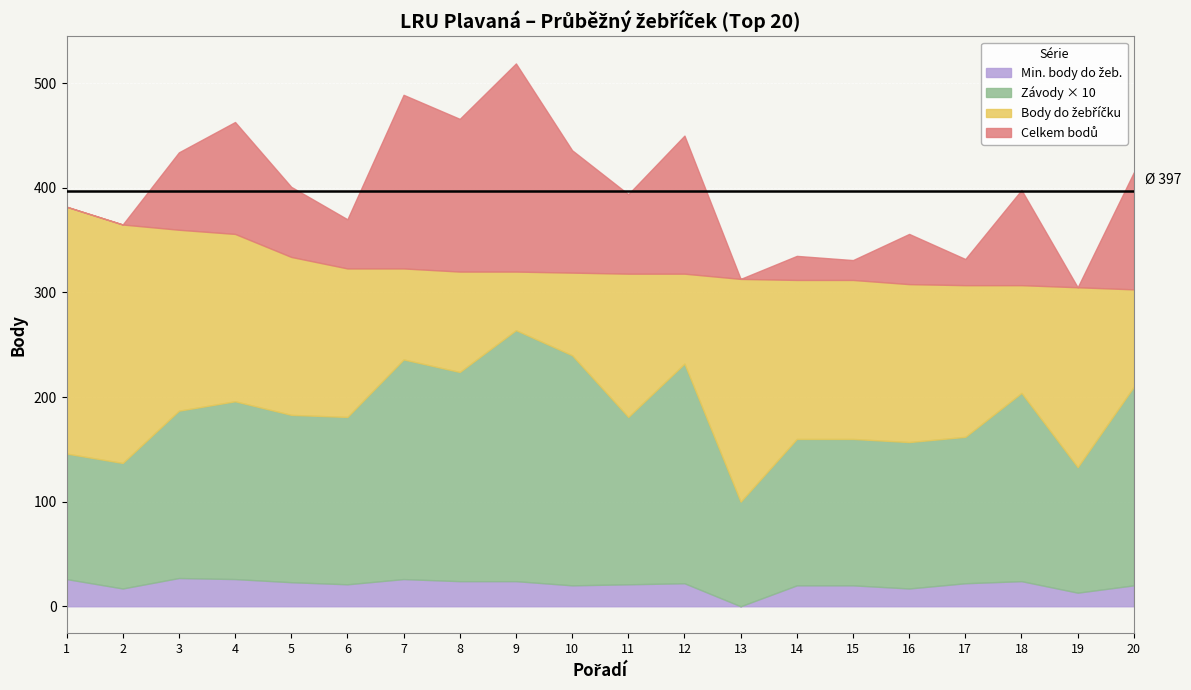

Which series has the largest total across all categories?

Celkem bodu